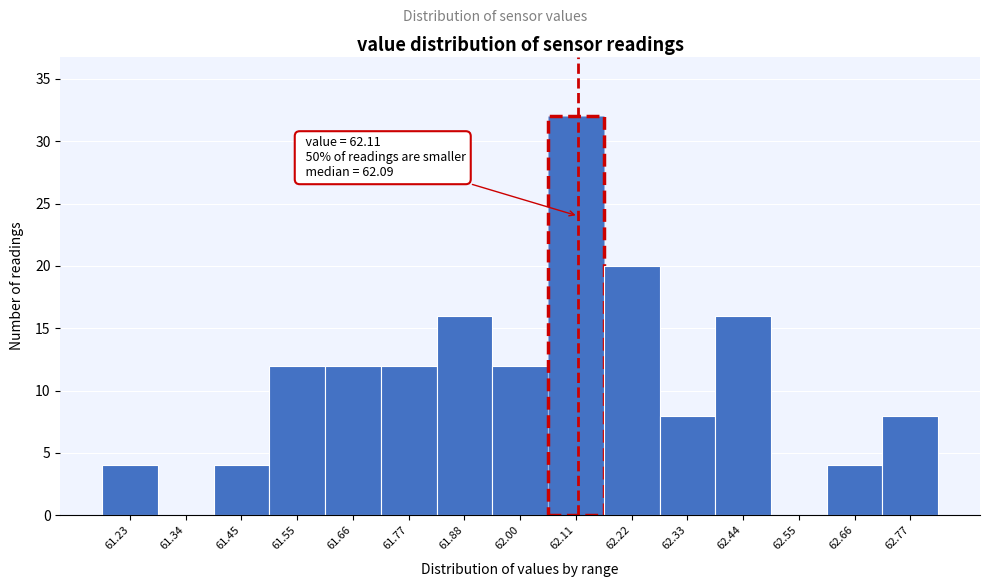

Over which range of the x-axis is the bar tallest?

62.05 to 62.16